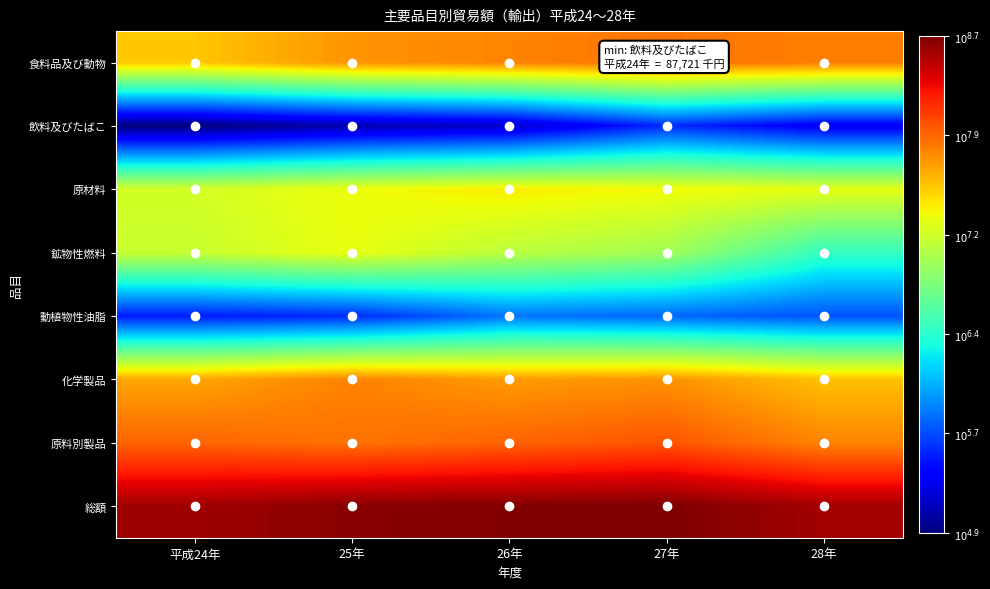

Reading left to right, what are all the values shown in this chart?

食料品及び動物: 平成24年=7.6	25年=7.8	26年=7.8	27年=7.9	28年=7.8
飲料及びたばこ: 平成24年=4.9	25年=5.1	26年=5.2	27年=5.6	28年=5.3
原材料: 平成24年=7.2	25年=7.3	26年=7.4	27年=7.4	28年=7.3
鉱物性燃料: 平成24年=7.2	25年=7.3	26年=7.1	27年=7.0	28年=6.5
動植物性油脂: 平成24年=5.5	25年=5.6	26年=5.8	27年=5.8	28年=5.7
化学製品: 平成24年=7.7	25年=7.8	26年=7.7	27年=7.8	28年=7.6
原料別製品: 平成24年=8.0	25年=7.9	26年=8.0	27年=8.0	28年=7.8
総額: 平成24年=8.6	25年=8.7	26年=8.7	27年=8.7	28年=8.6